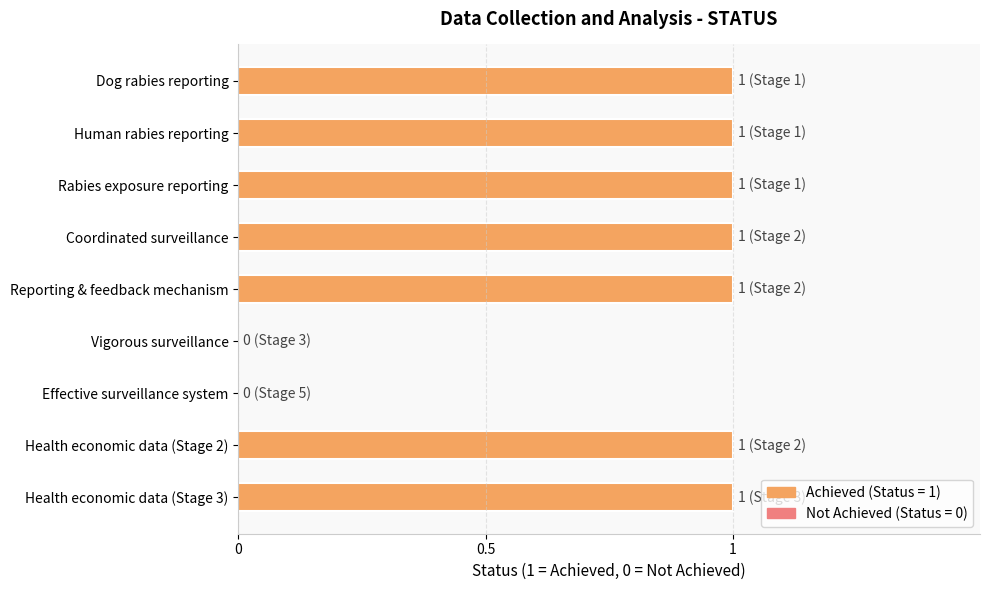

True or false: the data shows 0 at Coordinated surveillance.

False